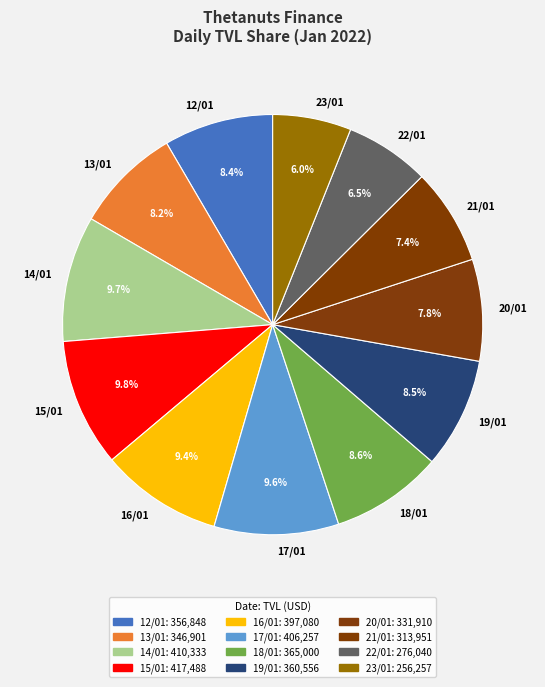

Does 14/01 represent more than half of the total?

No